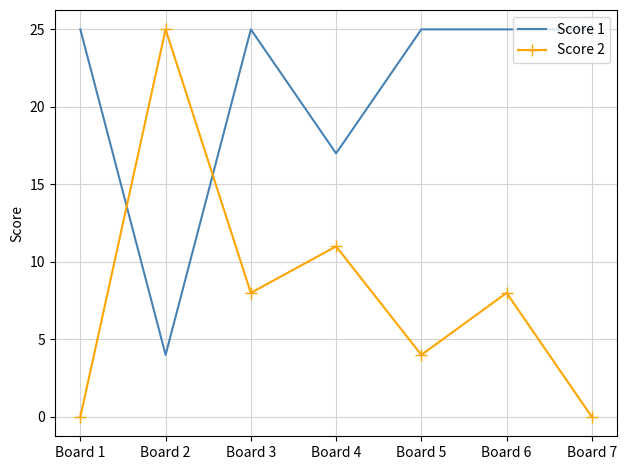

At which label does Score 2 reach its peak?

Board 2